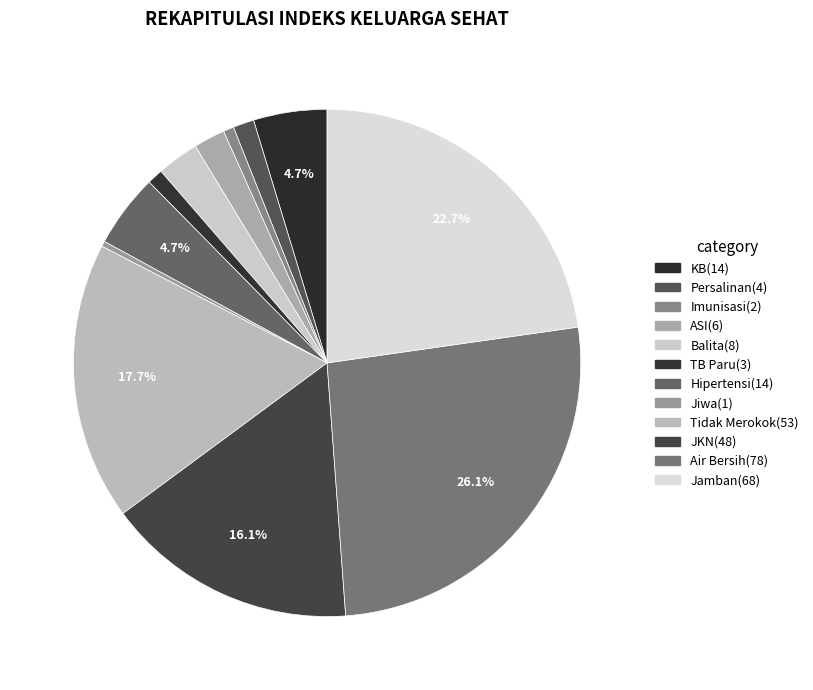

Which slice is the smallest?

Penderita gangguan jiwa diobati